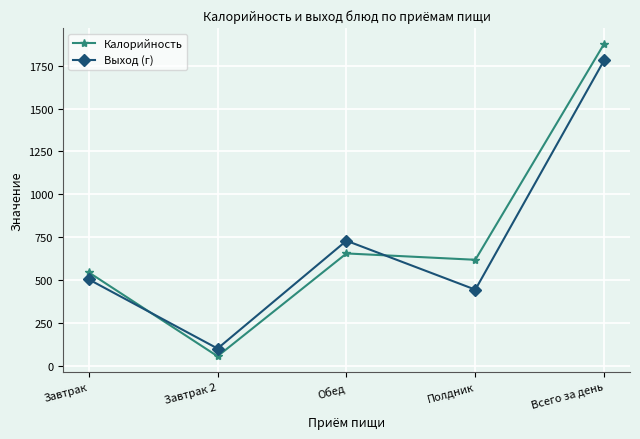

Count the number of categories in the chart.

5